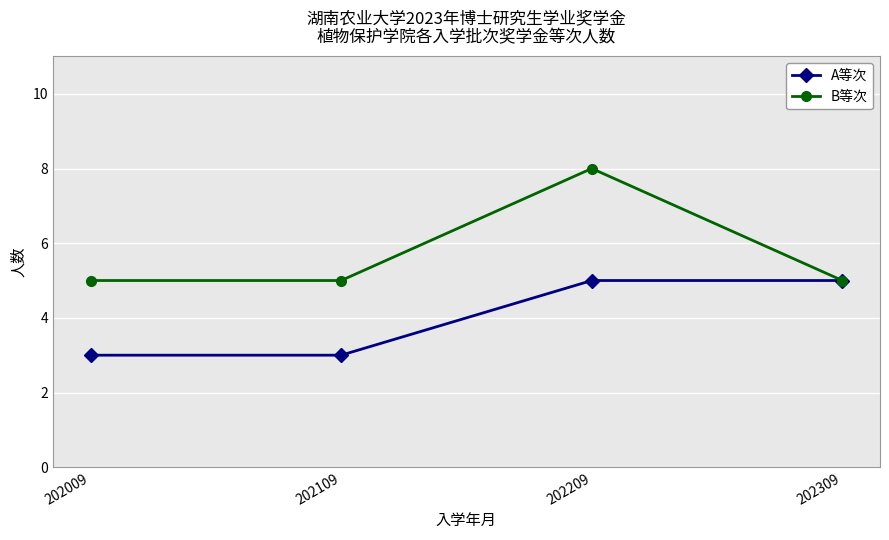

Reading left to right, transcribe all the data shown in this chart.

A等次: 3	3	5	5
B等次: 5	5	8	5